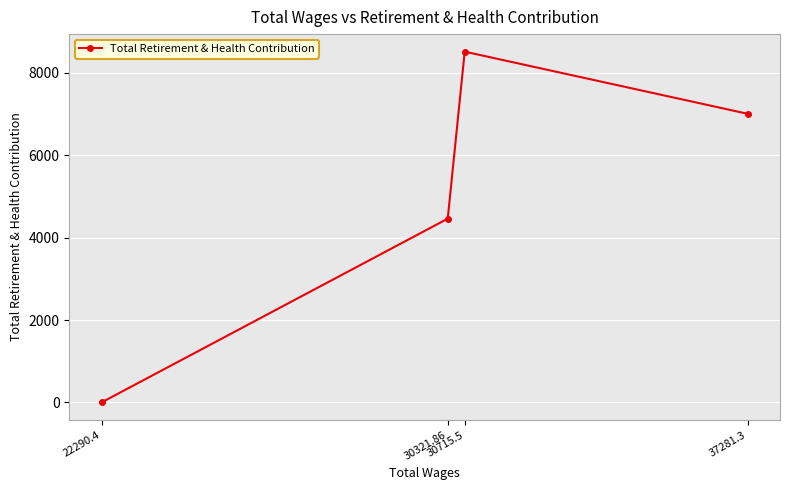

Reading left to right, what are all the values shown in this chart?

22290.4=0.0	30321.86=4459.9	30715.5=8514.0	37281.3=7005.4